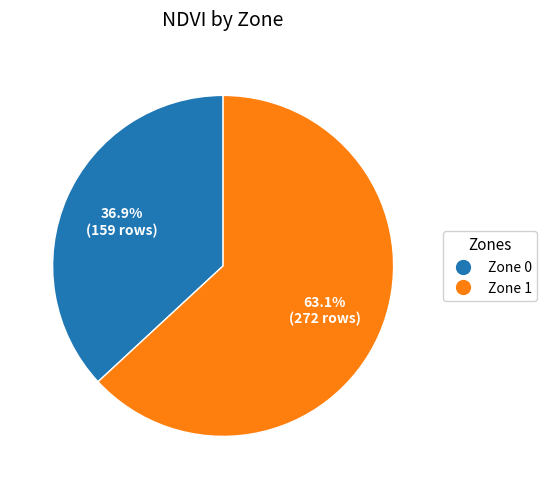

Count the number of slices in the pie.

2